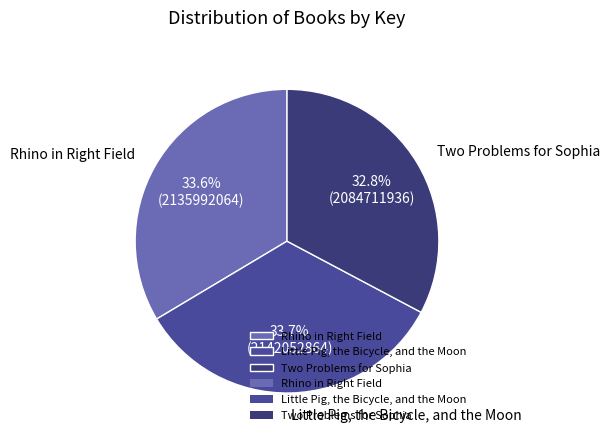

Does Two Problems for Sophia account for over 50% of the chart?

No